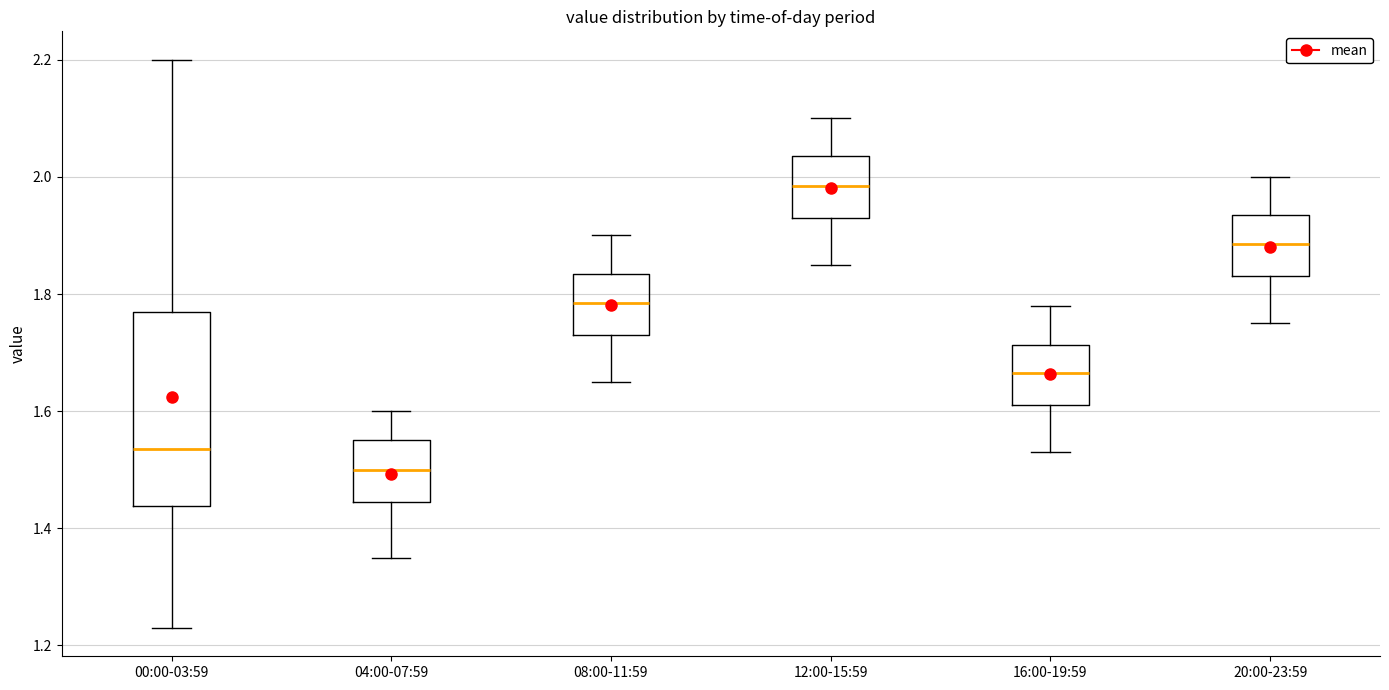

Reading left to right, read every box against the y-axis: the position of its median line, the range the box covers, and the ends of its whiskers. The values are not printed on the chart, so give them approximately, as read against the axis.

00:00-03:59: median 1.54, box 1.44 to 1.78, whiskers 1.24 to 2.20
04:00-07:59: median 1.50, box 1.44 to 1.56, whiskers 1.36 to 1.60
08:00-11:59: median 1.78, box 1.74 to 1.84, whiskers 1.66 to 1.90
12:00-15:59: median 1.98, box 1.94 to 2.04, whiskers 1.86 to 2.10
16:00-19:59: median 1.66, box 1.62 to 1.72, whiskers 1.54 to 1.78
20:00-23:59: median 1.88, box 1.84 to 1.94, whiskers 1.76 to 2.00